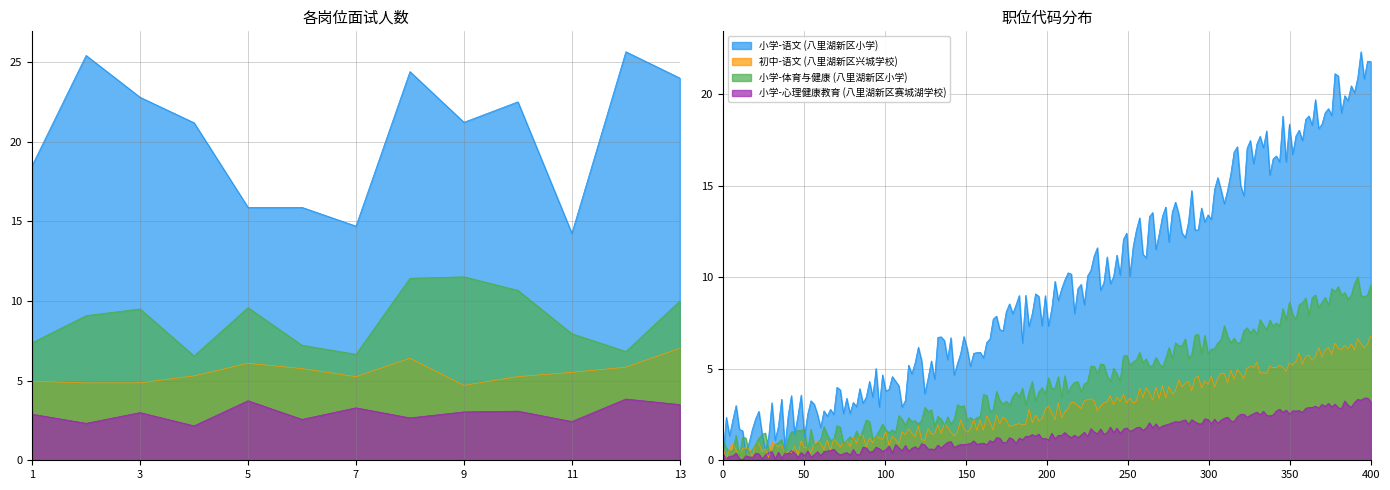

Which series changed the most between 1 and 8?

小学-语文 (八里湖新区小学)